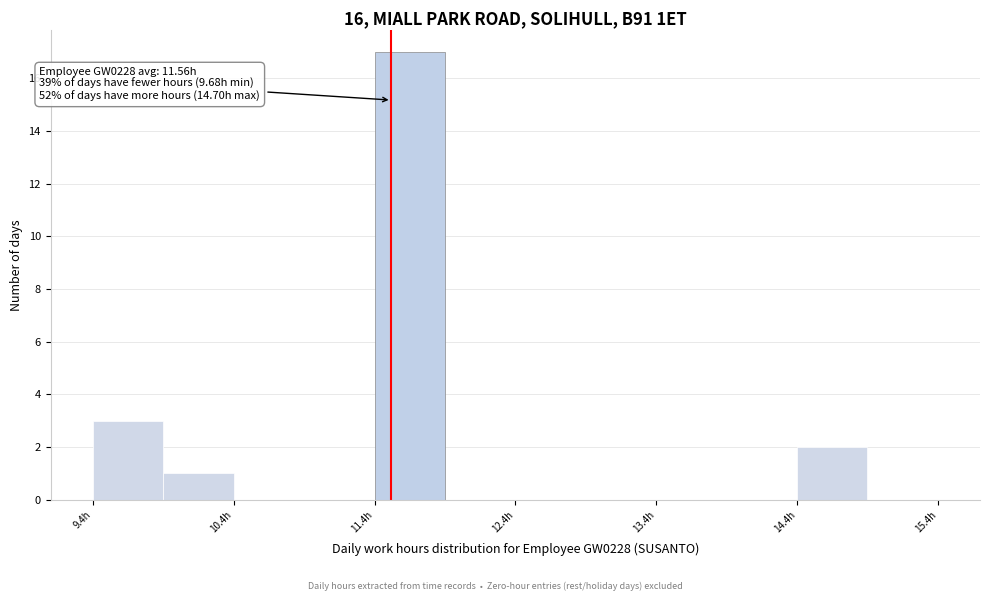

Which range on the x-axis has the tallest bar?

11.43 to 11.93